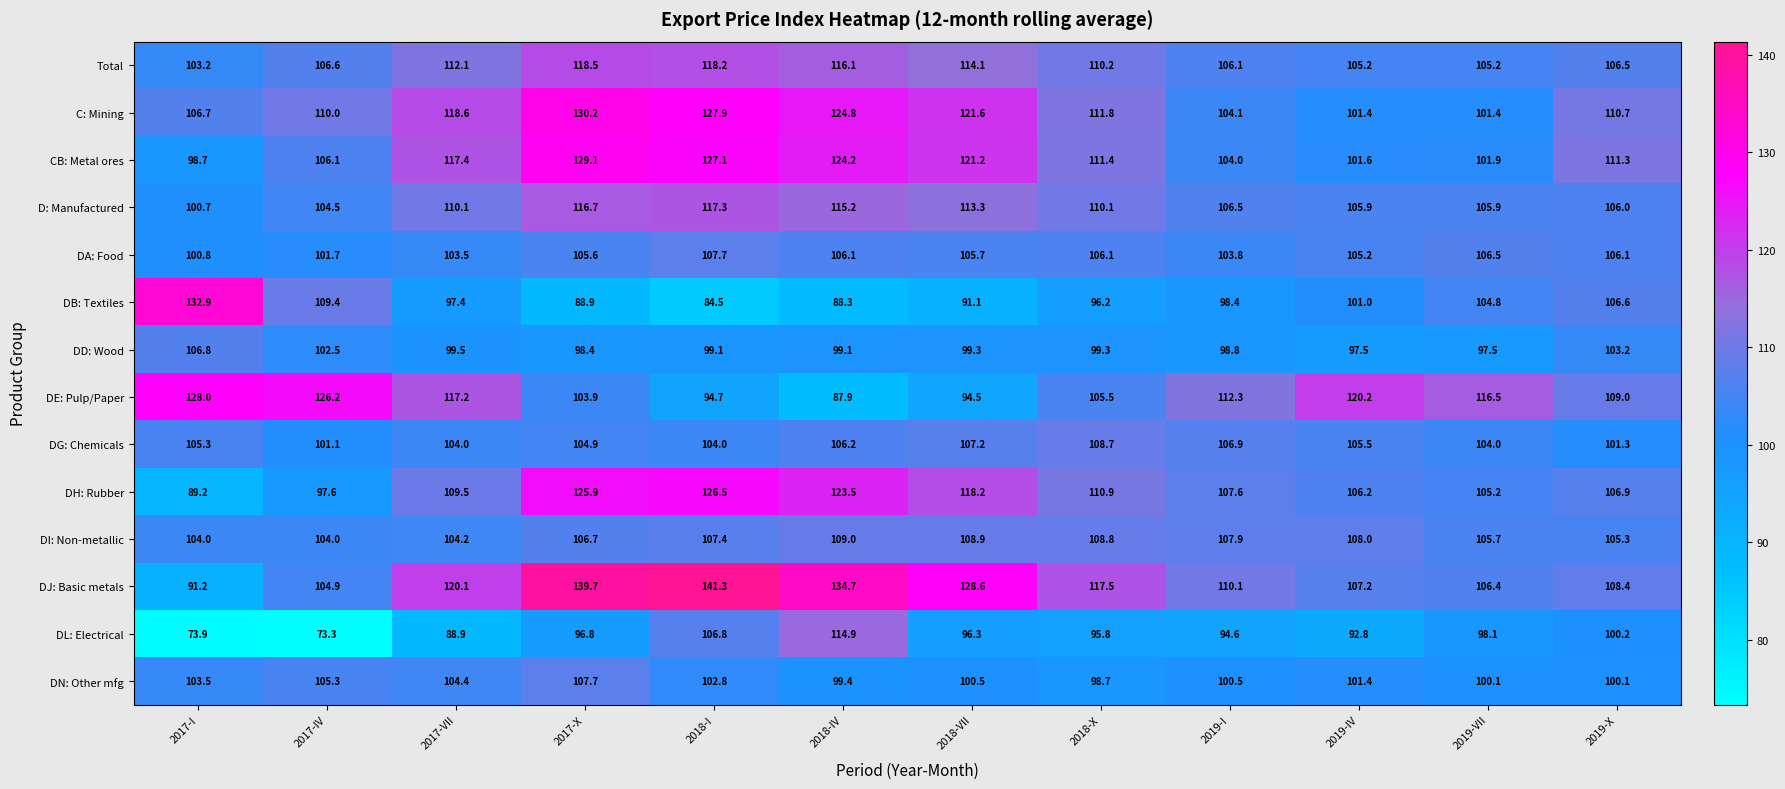

Which series has the widest spread of values?

DJ: Basic metals